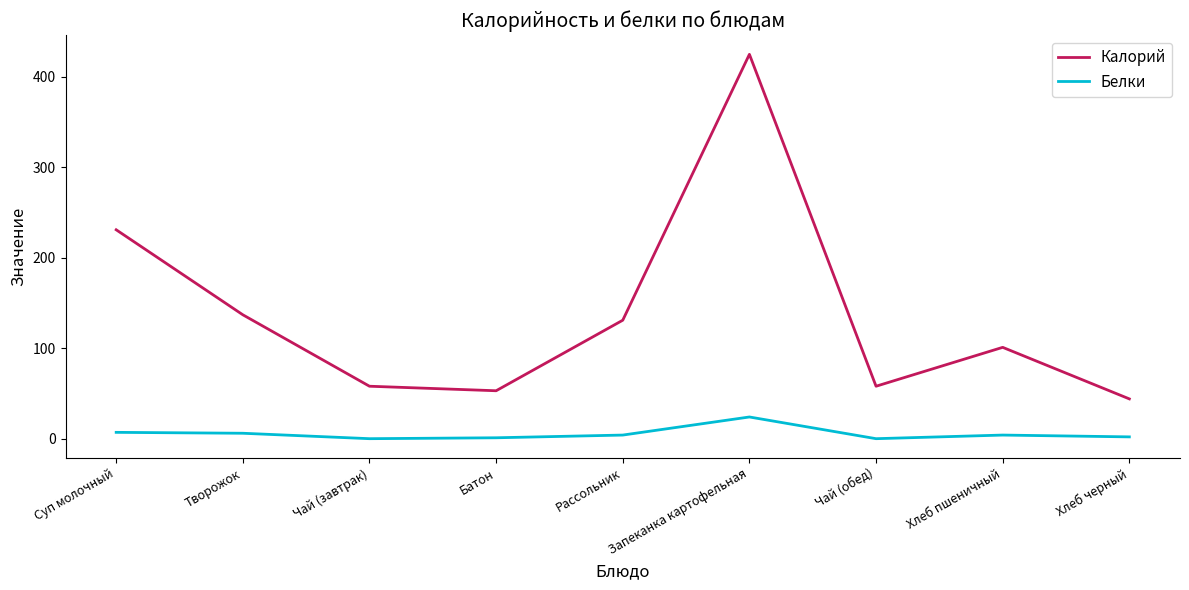

What are all the series names shown in the legend?

Калорий, Белки